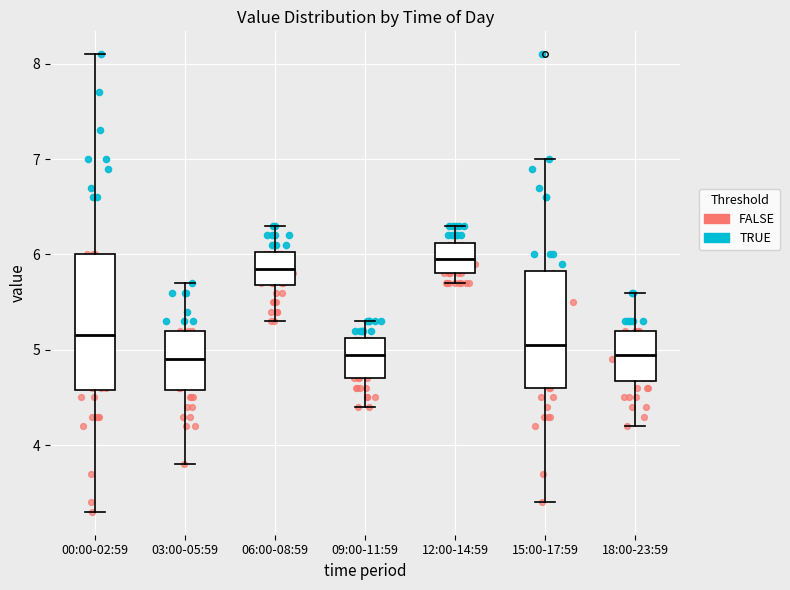

Which box is the tallest, from its lower edge to its upper edge?

00:00-02:59